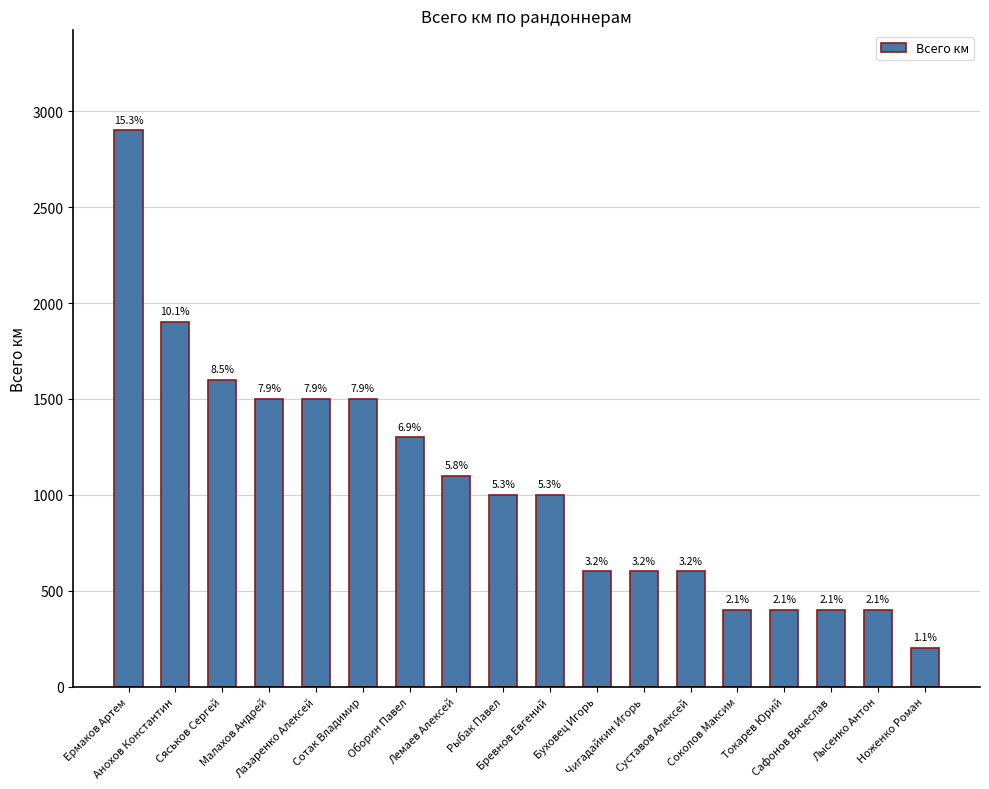

List the labels in order of value, smallest first.

Ноженко Роман, Соколов Максим, Токарев Юрий, Сафонов Вячеслав, Лысенко Антон, Буховец Игорь, Чигадайкин Игорь, Суставов Алексей, Рыбак Павел, Бревнов Евгений, Лемаев Алексей, Оборин Павел, Малахов Андрей, Лазаренко Алексей, Сотак Владимир, Сяськов Сергей, Анохов Константин, Ермаков Артем